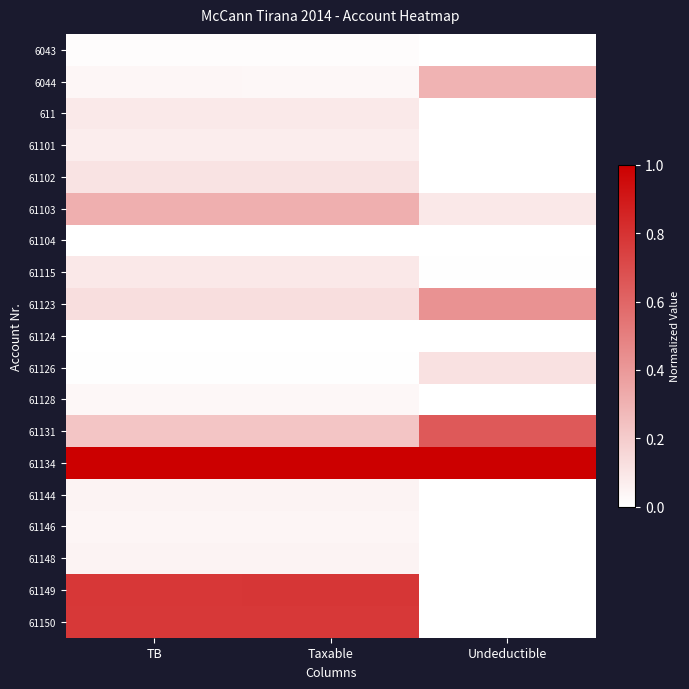

Reading left to right, what are all the values shown in this chart?

6043: TB=0.0	Taxable=0.0	Undeductible=0.0
6044: TB=0.0	Taxable=0.0	Undeductible=0.3
611: TB=0.1	Taxable=0.1	Undeductible=0.0
61101: TB=0.1	Taxable=0.1	Undeductible=0.0
61102: TB=0.1	Taxable=0.1	Undeductible=0.0
61103: TB=0.3	Taxable=0.3	Undeductible=0.1
61104: TB=0.0	Taxable=0.0	Undeductible=0.0
61115: TB=0.1	Taxable=0.1	Undeductible=0.0
61123: TB=0.1	Taxable=0.1	Undeductible=0.4
61124: TB=0.0	Taxable=0.0	Undeductible=0.0
61126: TB=0.0	Taxable=0.0	Undeductible=0.1
61128: TB=0.0	Taxable=0.0	Undeductible=0.0
61131: TB=0.2	Taxable=0.2	Undeductible=0.6
61134: TB=1.0	Taxable=1.0	Undeductible=1.0
61144: TB=0.0	Taxable=0.0	Undeductible=0.0
61146: TB=0.0	Taxable=0.0	Undeductible=0.0
61148: TB=0.0	Taxable=0.0	Undeductible=0.0
61149: TB=0.8	Taxable=0.8	Undeductible=0.0
61150: TB=0.8	Taxable=0.8	Undeductible=0.0